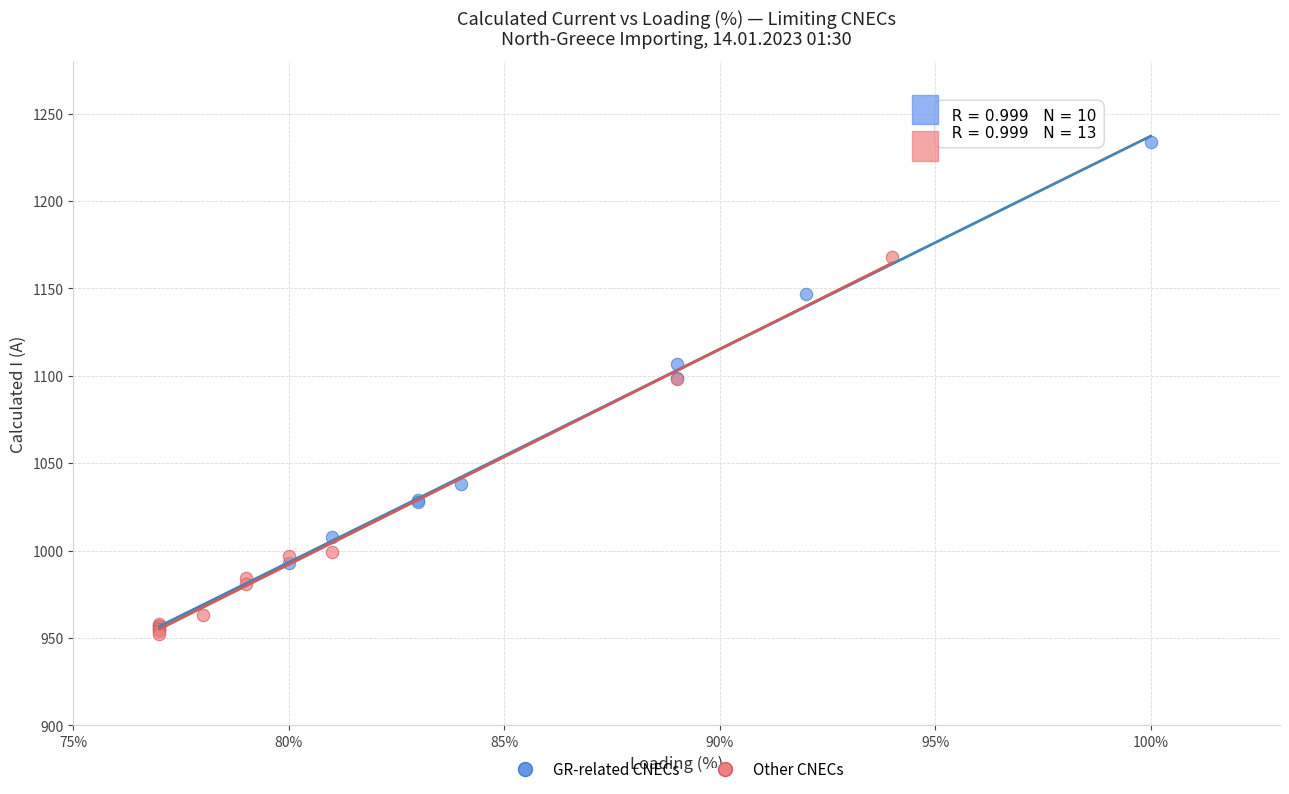

Which series contains the lowest Y value?

Other CNECs